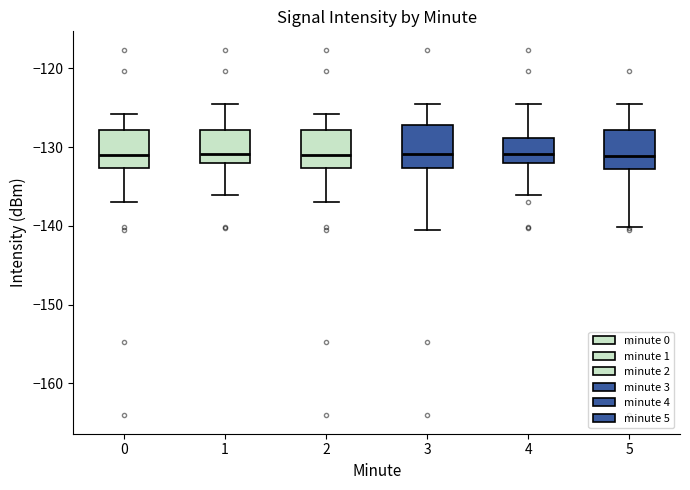

Reading left to right, transcribe this box plot: for each box, give where its median line is, the range the box spans, and where its two whiskers end, as read against the y-axis. The values are not printed on the chart, so give them approximately, as read against the axis.

0: median -131, box -133 to -128, whiskers -137 to -126
1: median -131, box -132 to -128, whiskers -136 to -125
2: median -131, box -133 to -128, whiskers -137 to -126
3: median -131, box -133 to -127, whiskers -141 to -125
4: median -131, box -132 to -129, whiskers -136 to -125
5: median -131, box -133 to -128, whiskers -140 to -125